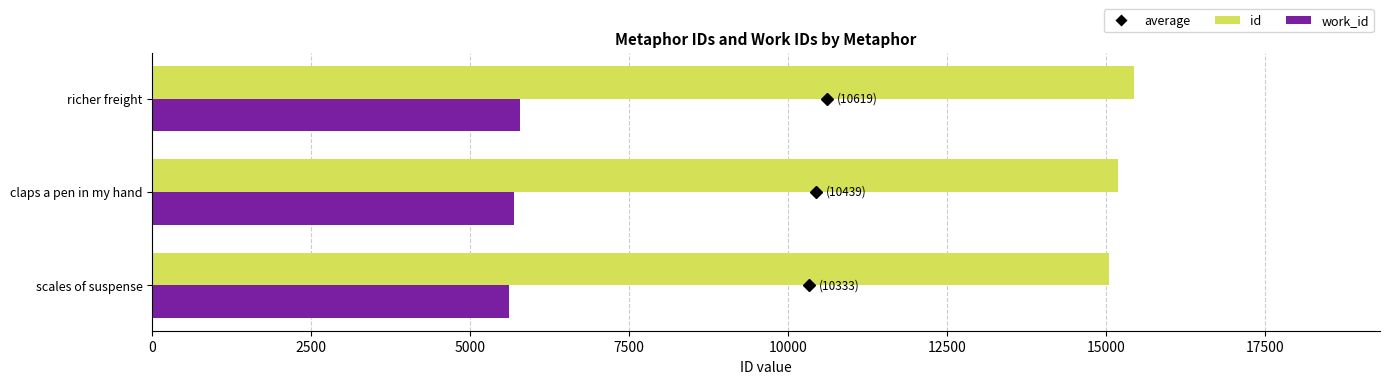

The value of id at claps a pen in my hand is 15183. True or false?

True